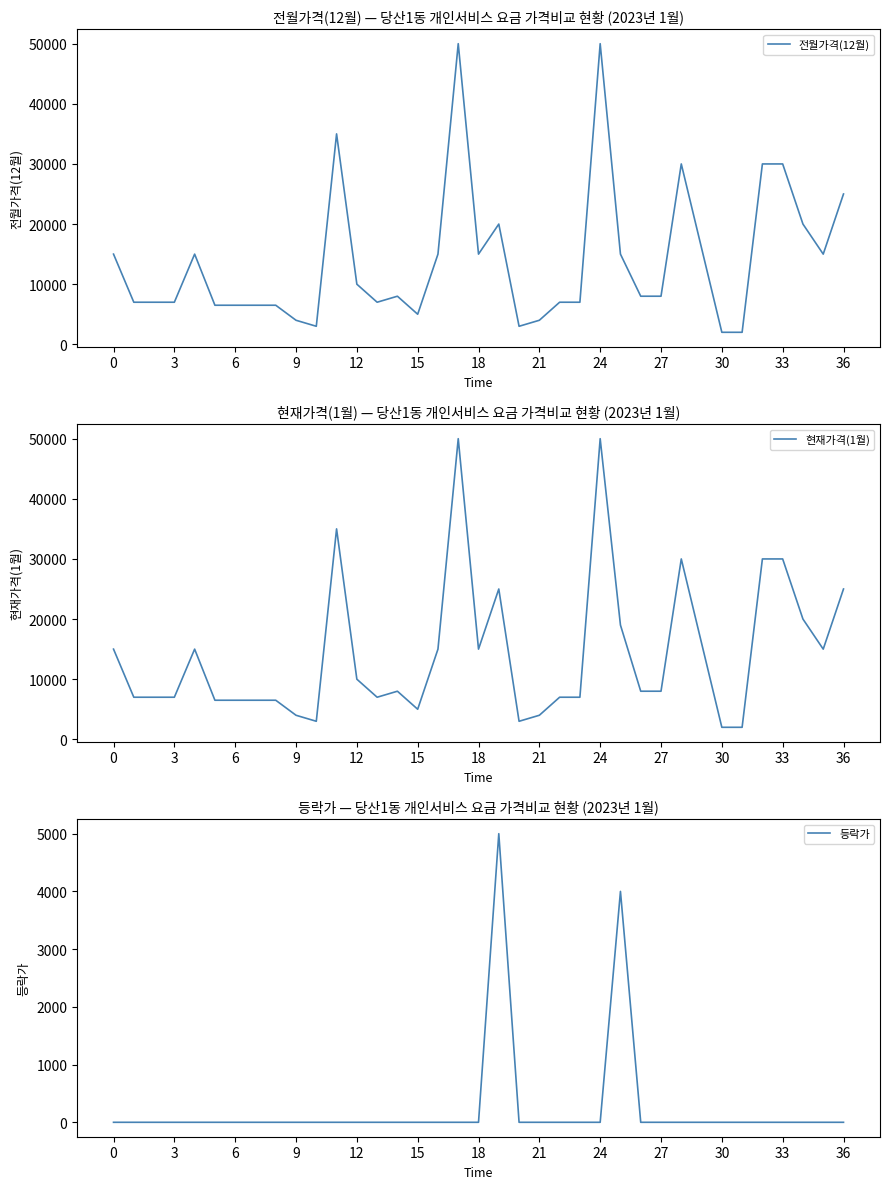

What is the maximum value shown in the chart?

50000